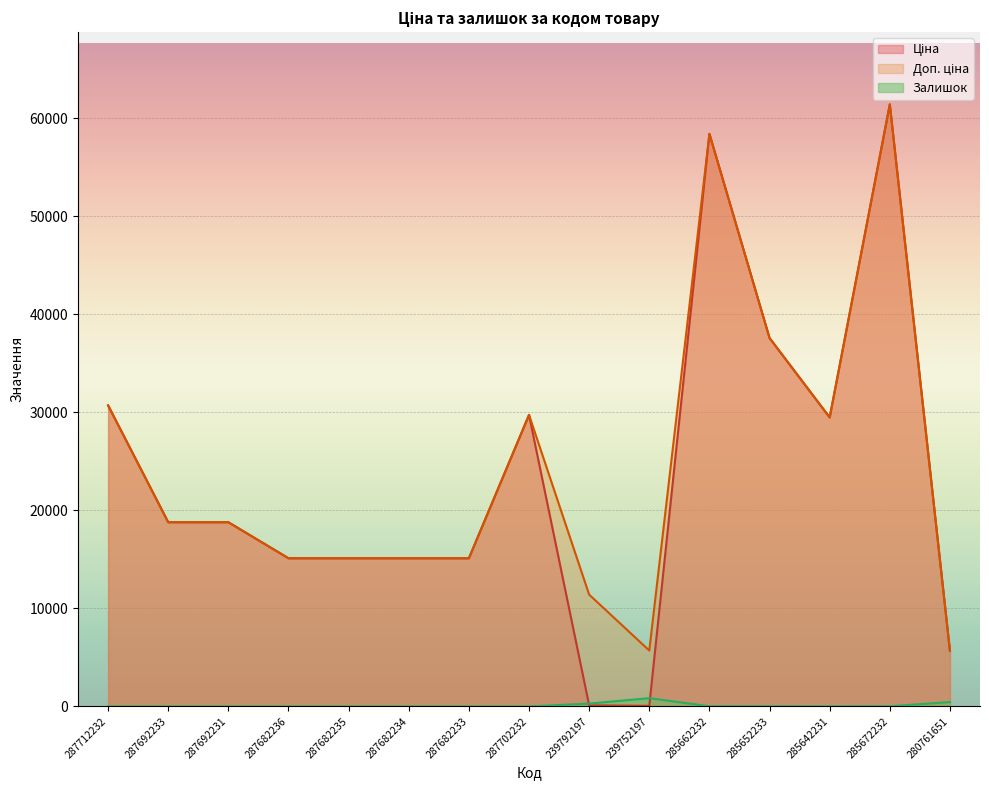

How many interior local peaks does the Залишок series have?

1